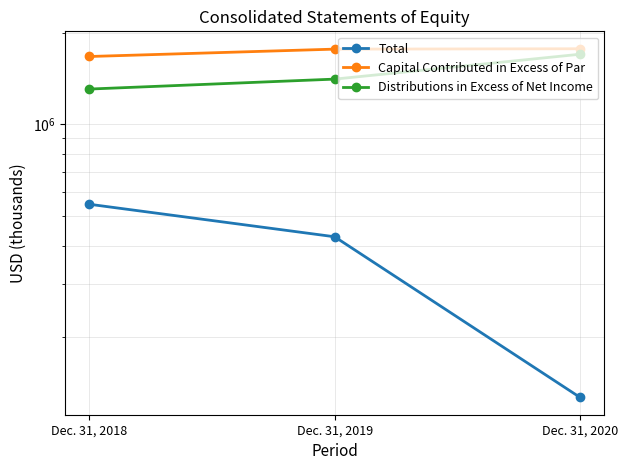

At how many categories does at least one series exceed 1517820?

3